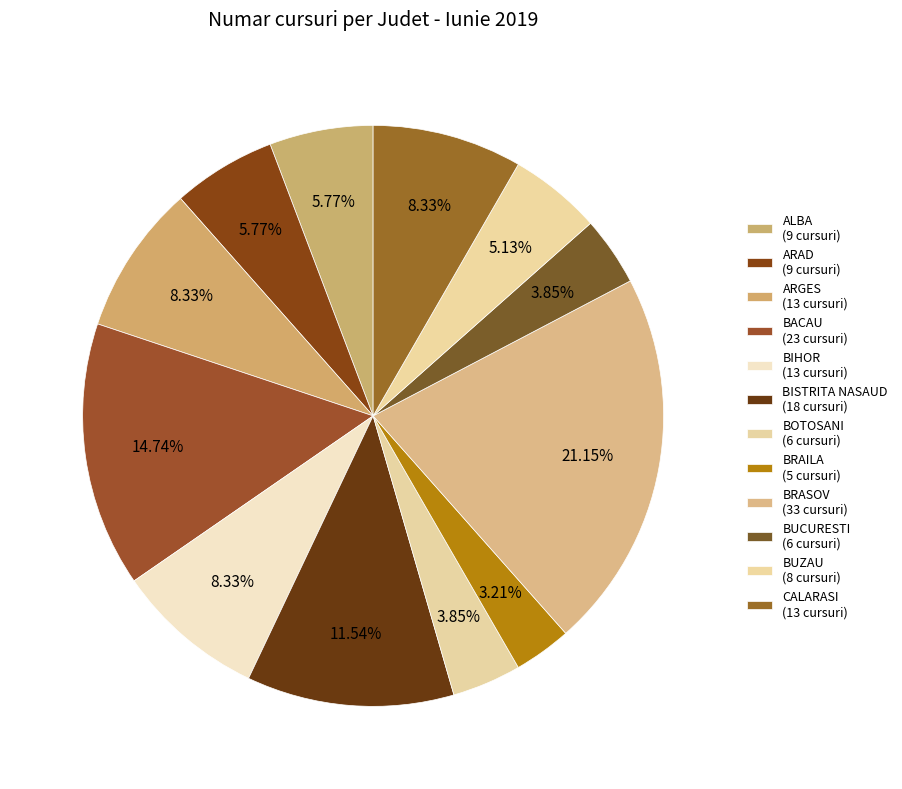

Is there any slice that represents more than half of the pie?

No